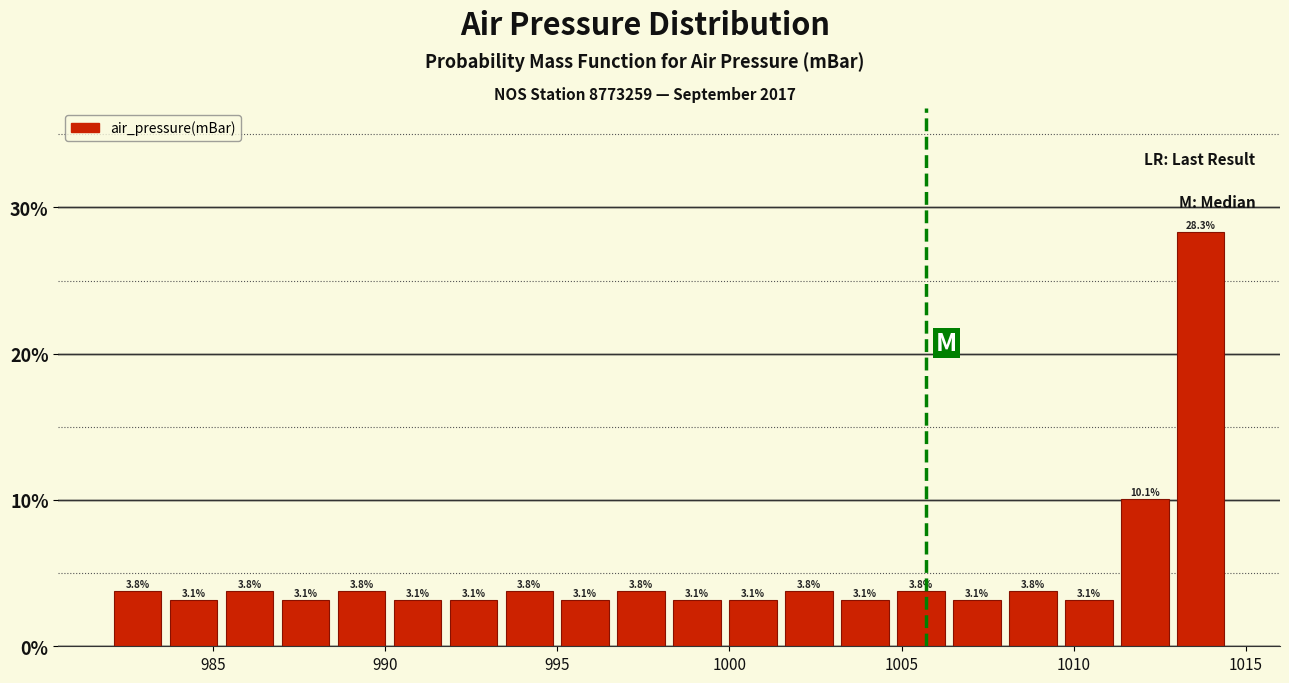

Read against the x-axis, roughly where is the centre of the tallest bar?

1013.5